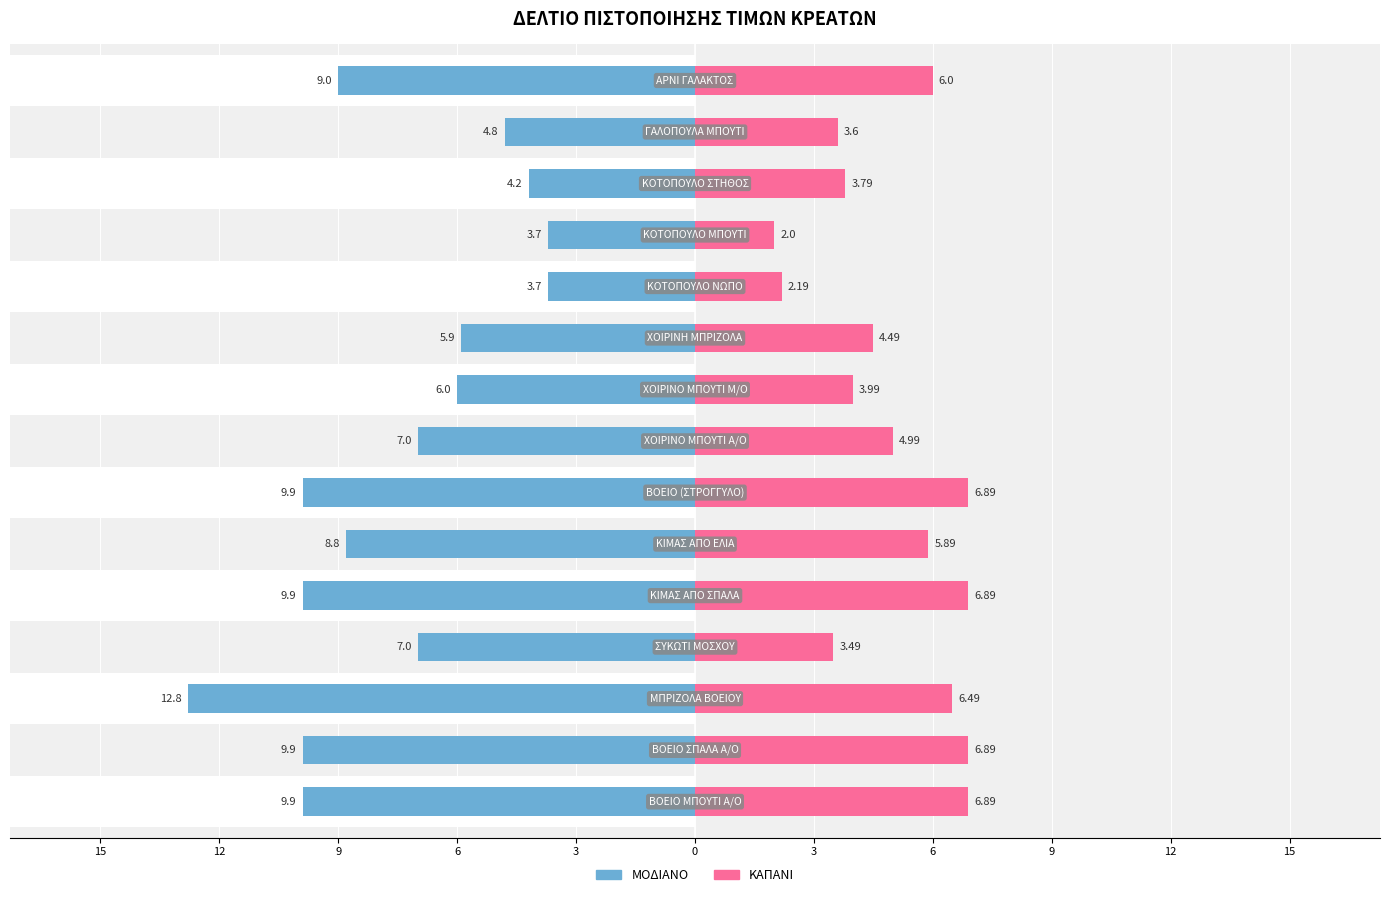

Reading left to right, what are all the values shown in this chart?

ΜΟΔΙΑΝΟ: -9.9	-9.9	-12.8	-7.0	-9.9	-8.8	-9.9	-7.0	-6.0	-5.9	-3.7	-3.7	-4.2	-4.8	-9.0
ΚΑΠΑΝΙ: 6.9	6.9	6.5	3.5	6.9	5.9	6.9	5.0	4.0	4.5	2.2	2.0	3.8	3.6	6.0